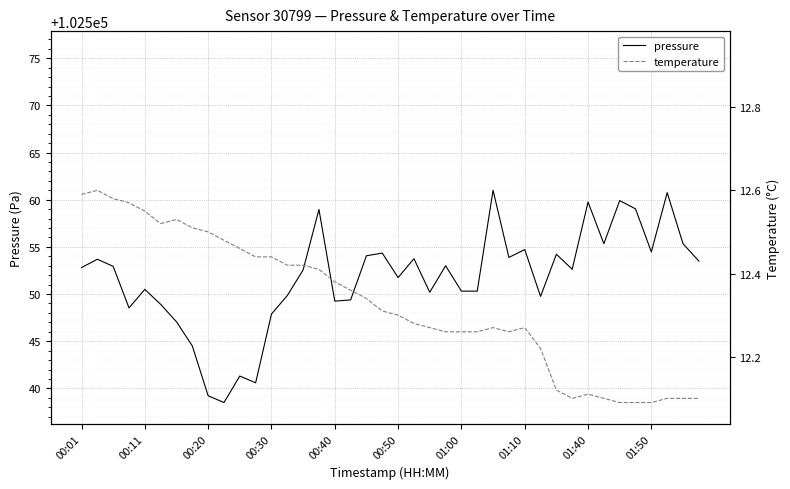

What is the highest value of the pressure series?

102561.0